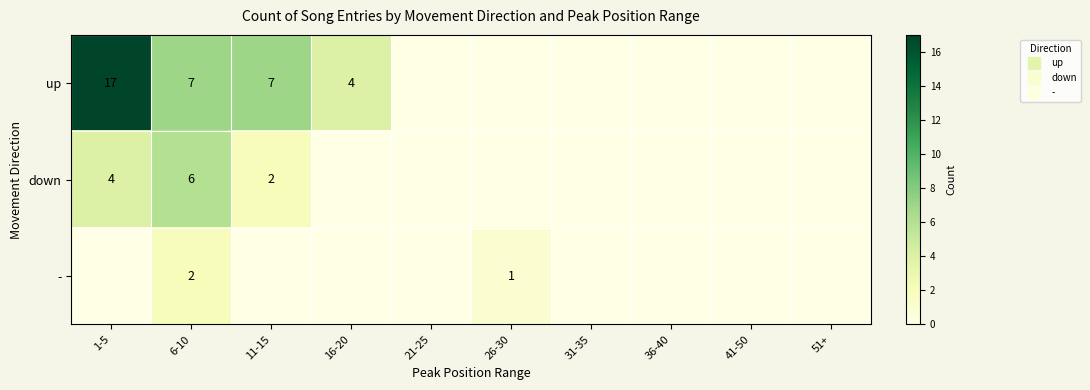

How many values in - are above zero?

2